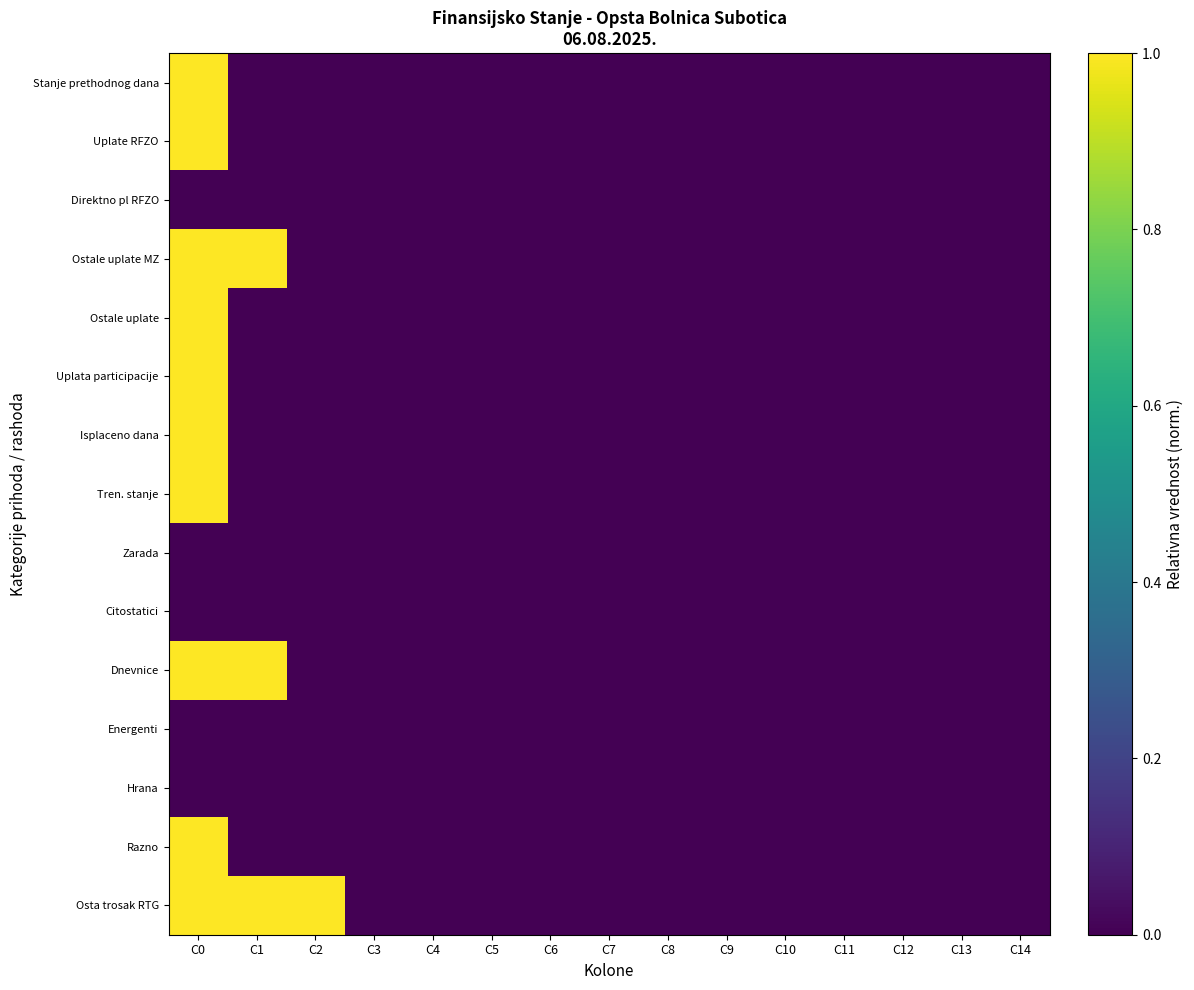

What is the total value across all series at C0?

10